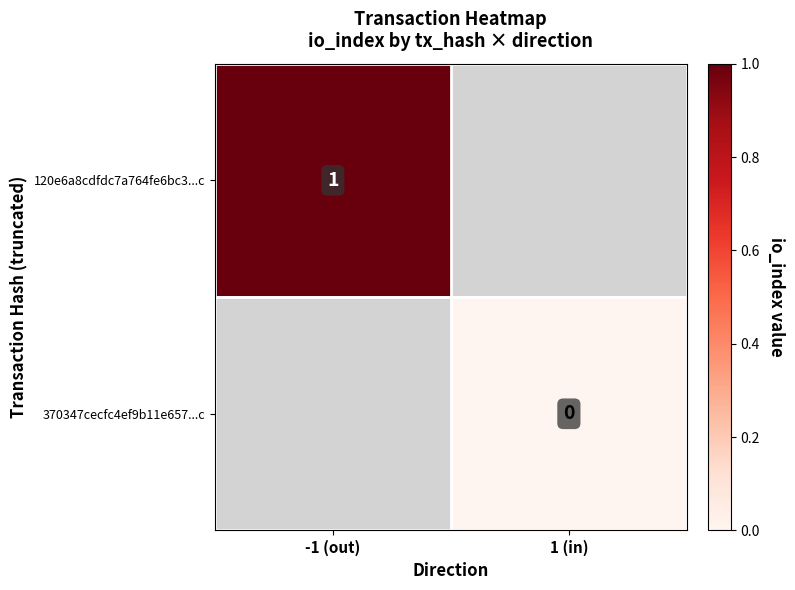

Is the value of 120e6a8cdfdc7a764fe6bc3...c at -1 (out) greater than the value of 370347cecfc4ef9b11e657...c at 1 (in)?

Yes